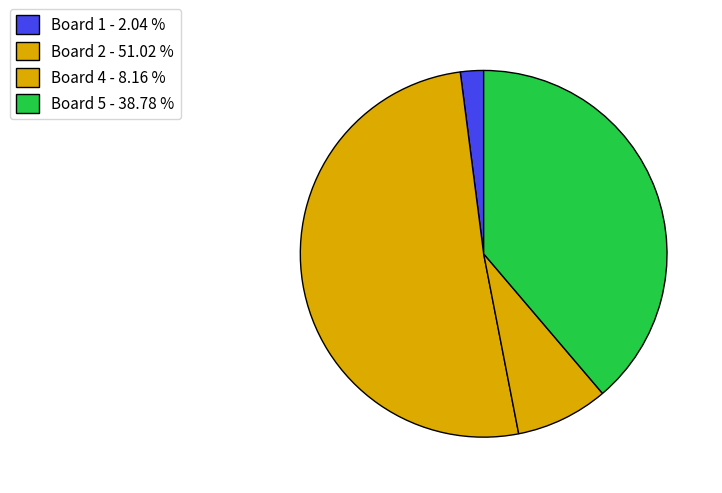

Rank the categories by value from lowest to highest.

Board 1 - 2.04 %, Board 4 - 8.16 %, Board 5 - 38.78 %, Board 2 - 51.02 %